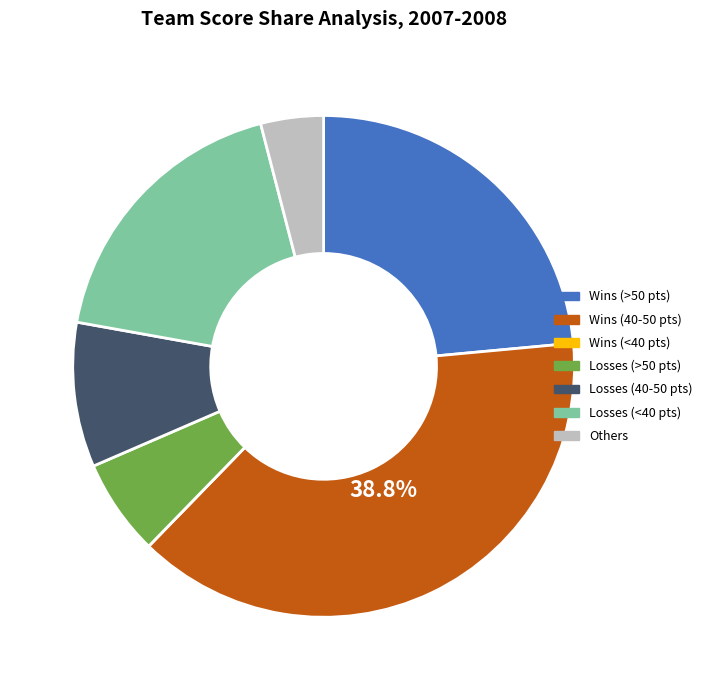

Between Losses (40-50 pts) and Losses (>50 pts), which is larger?

Losses (40-50 pts)